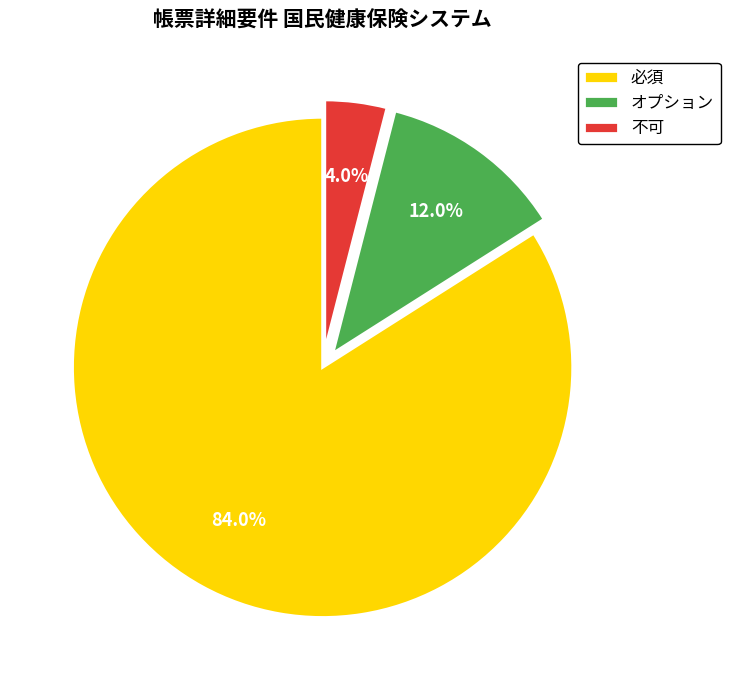

What is the smallest slice in the pie chart?

不可